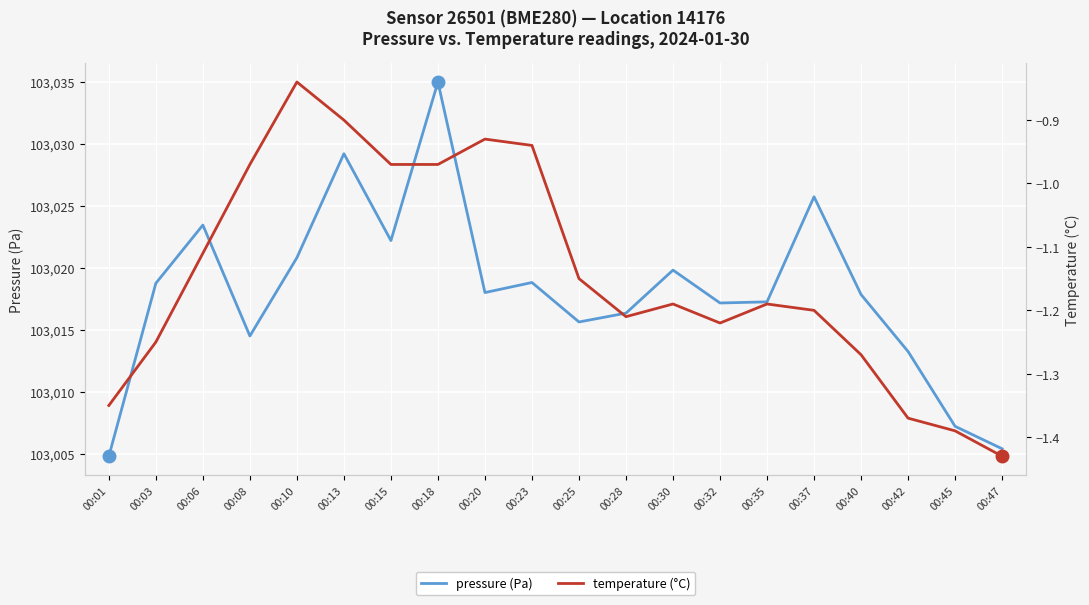

Which series changed the most between 00:10 and 00:40?

pressure (Pa)